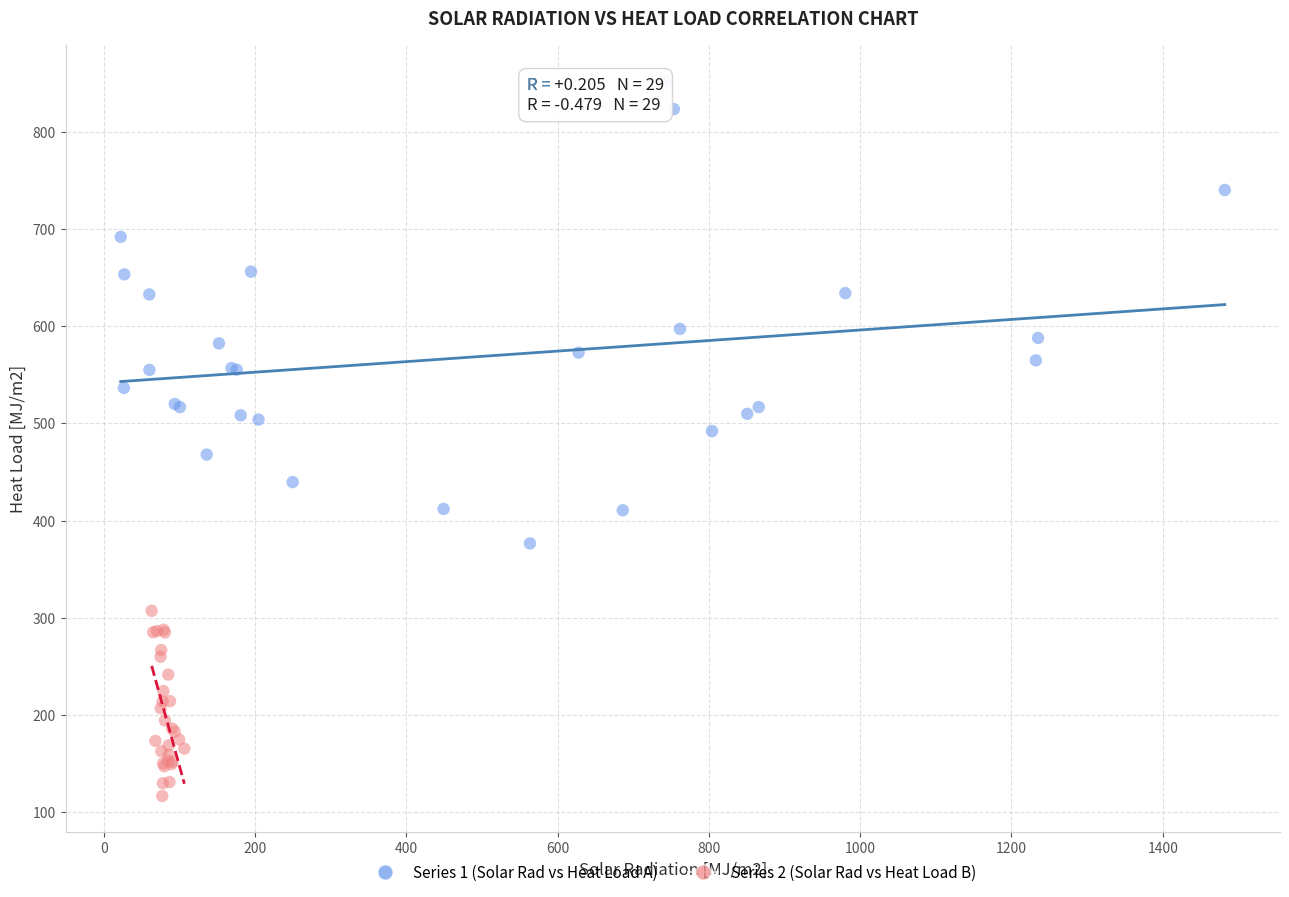

What are all the series names shown in the legend?

Series 1 (Solar Rad vs Heat Load A), Series 2 (Solar Rad vs Heat Load B)